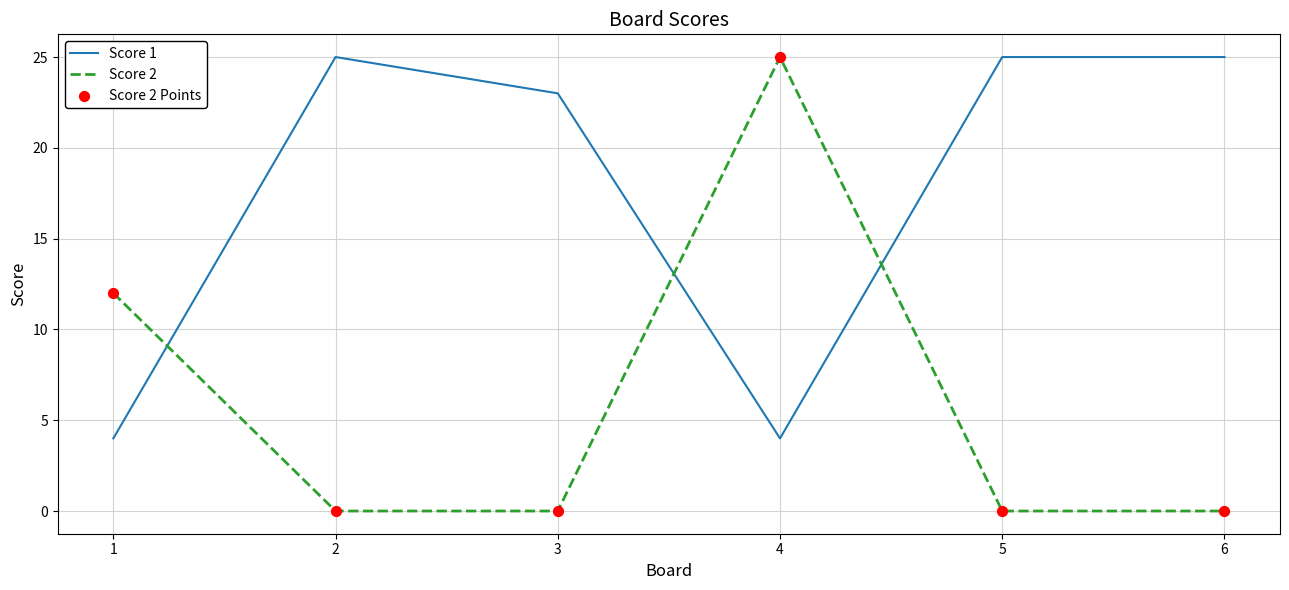

The Score 2 series shows 0 at 5. True or false?

True